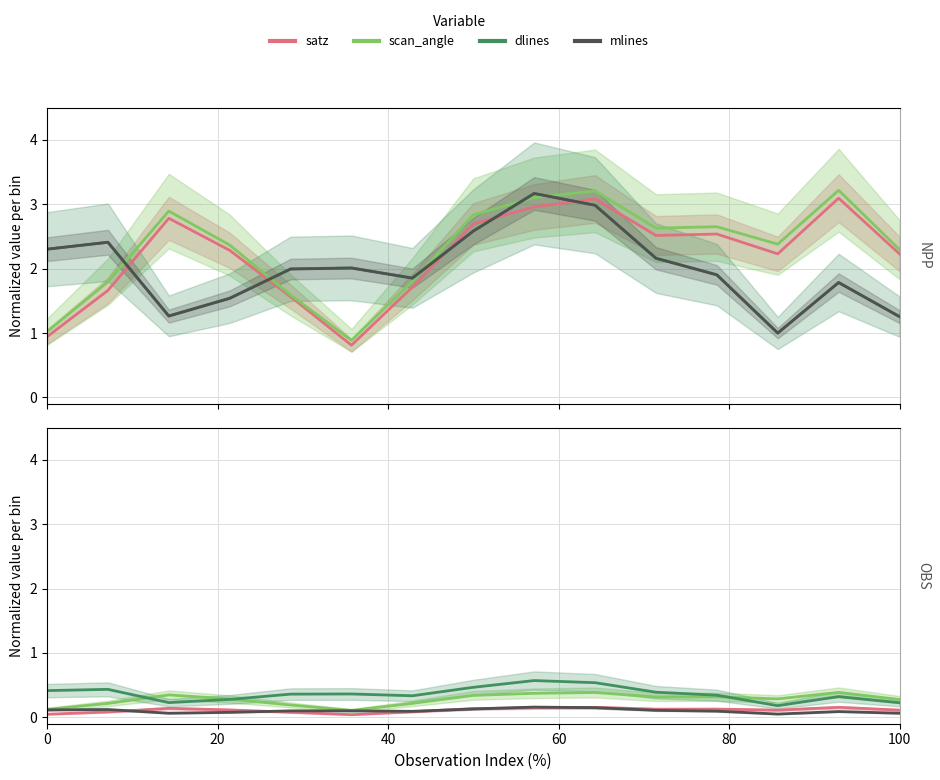

How many dlines values are between 0 and 1?

15